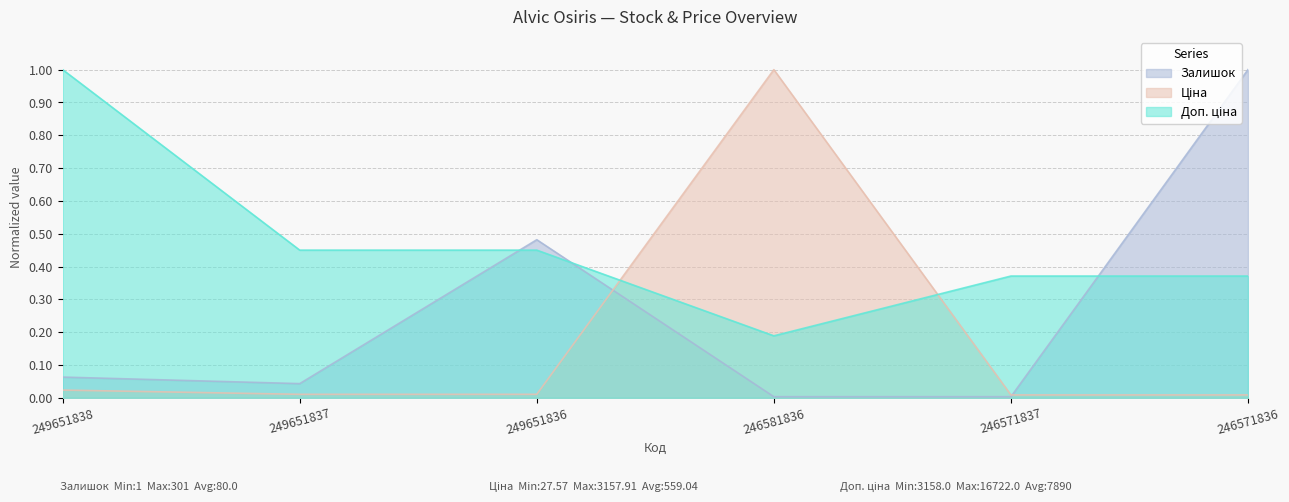

What is the average value of the Ціна series?

0.2